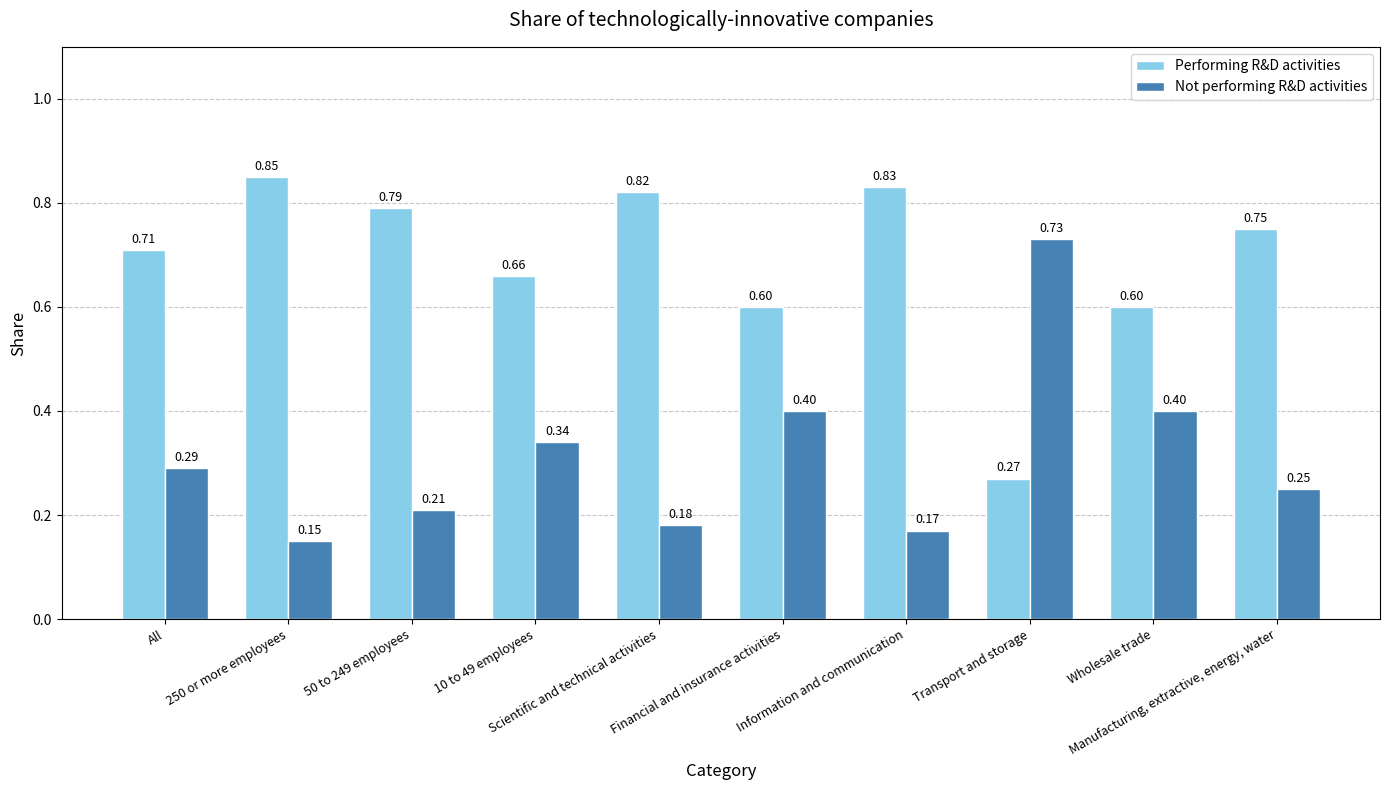

What is the difference between the maximum and minimum values in the Performing R&D activities series?

0.6